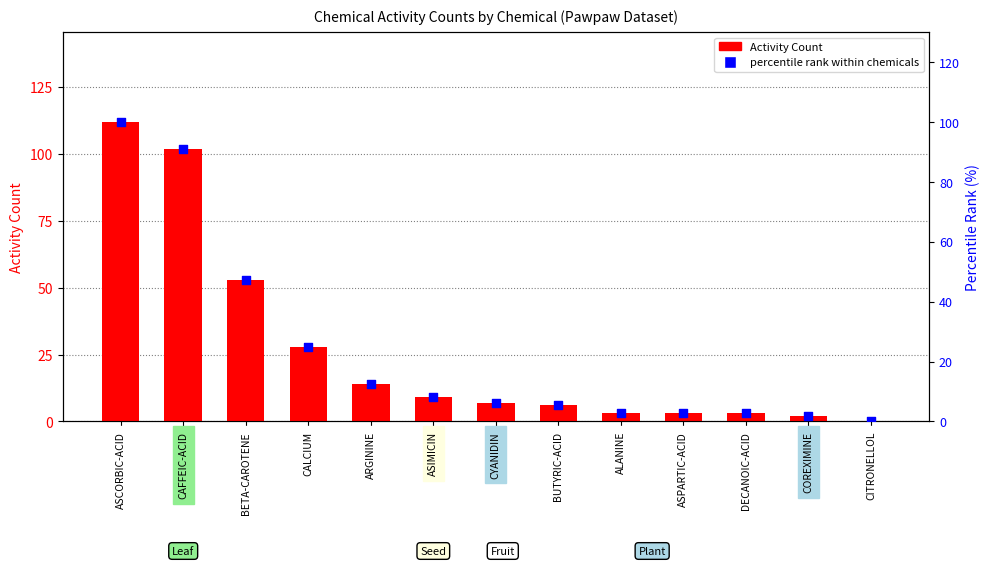

Which series has the largest Y range (max minus min)?

Activity Count